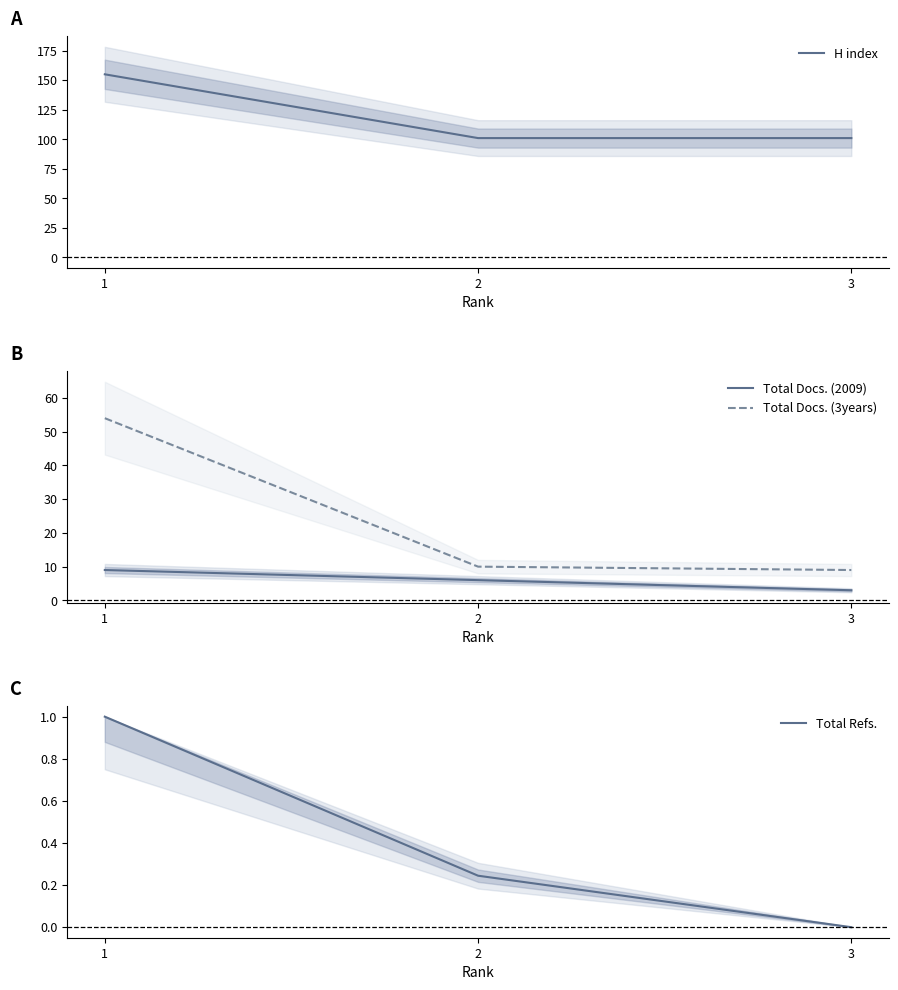

What is the total value across all series at 1?

219.0